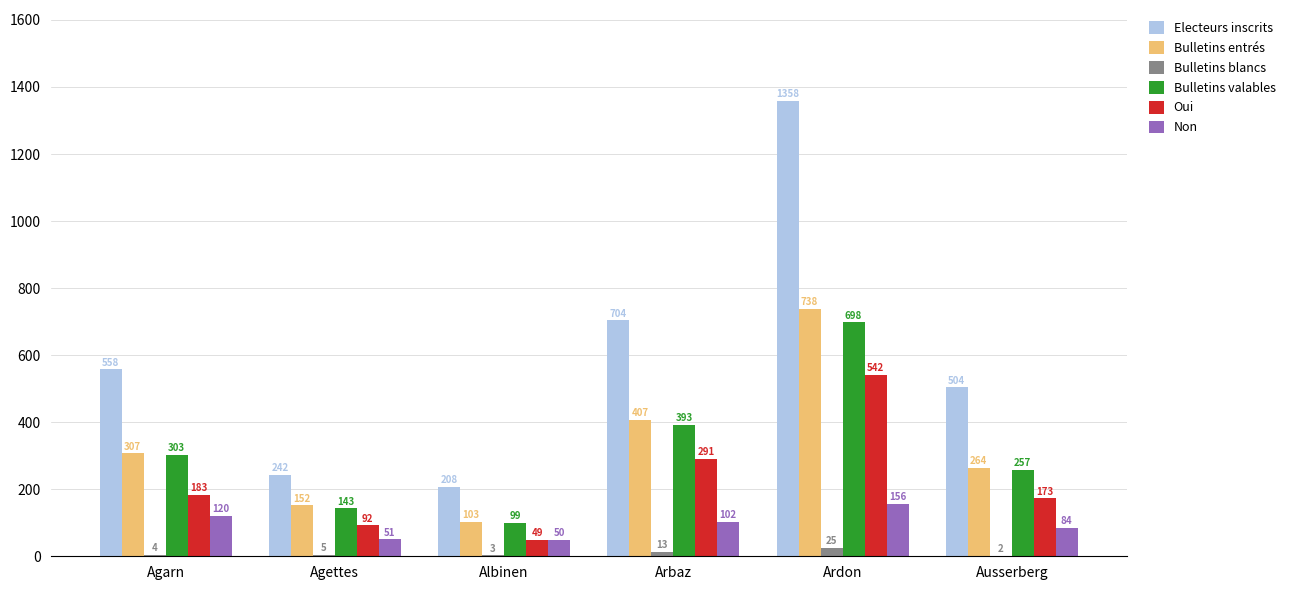

What is the sum of all Non values?

563